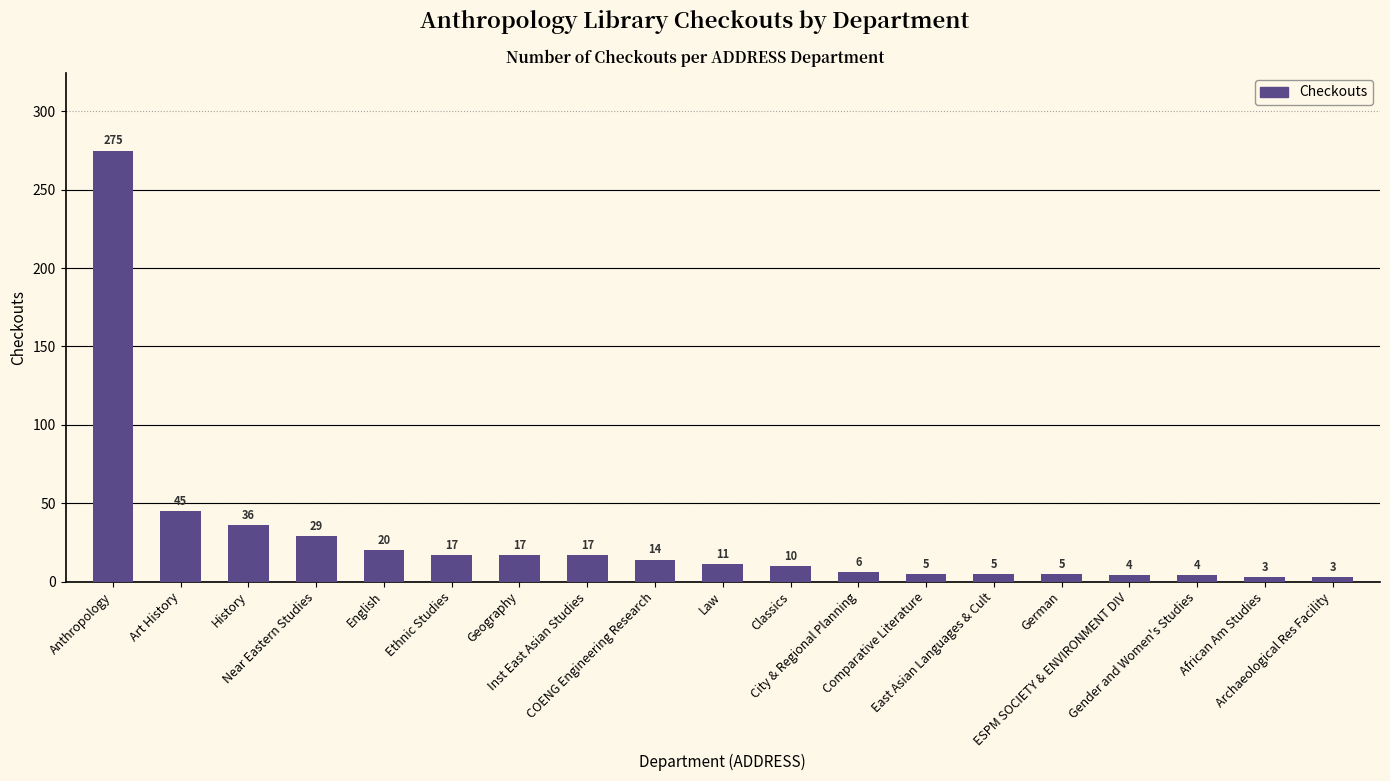

What is the value of the 16th bar from the left?

4